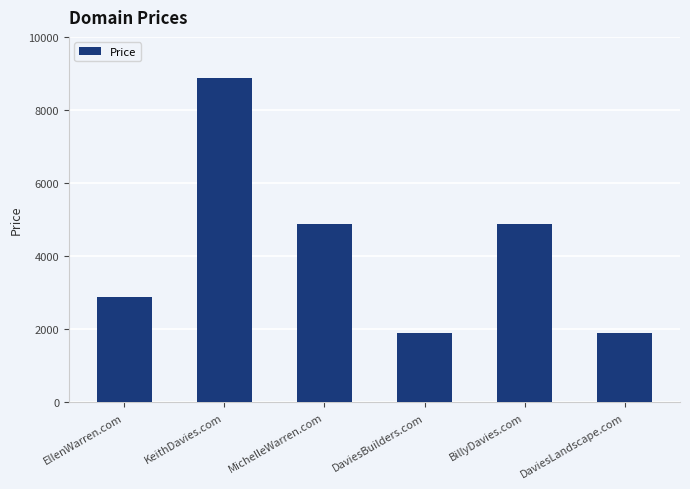

True or false: the data shows 4888 at BillyDavies.com.

True